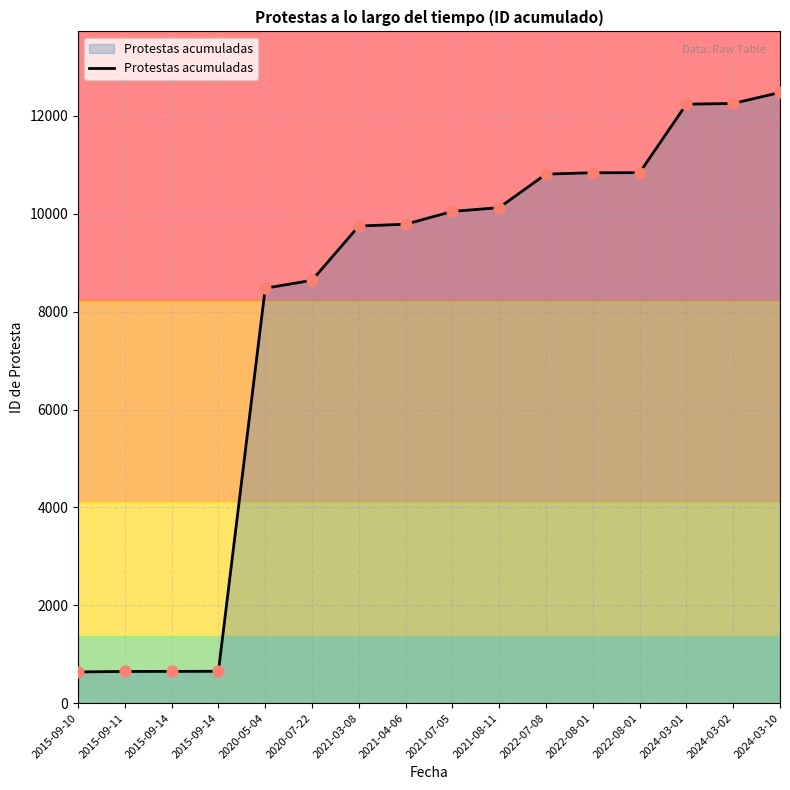

What is the change in value from 2015-09-14 to 2015-09-14?

+3